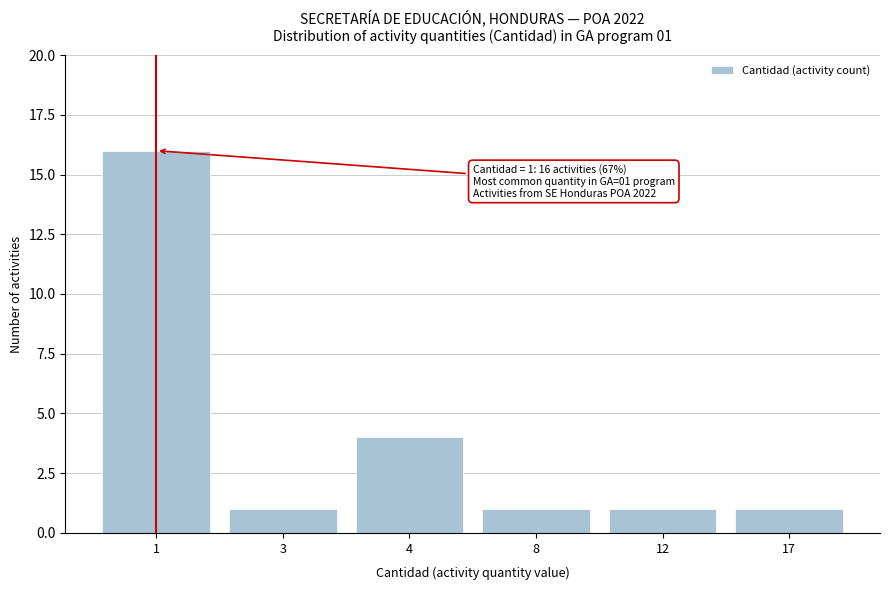

Reading left to right, list all the values displayed in this chart.

1=16	3=1	4=4	8=1	12=1	17=1